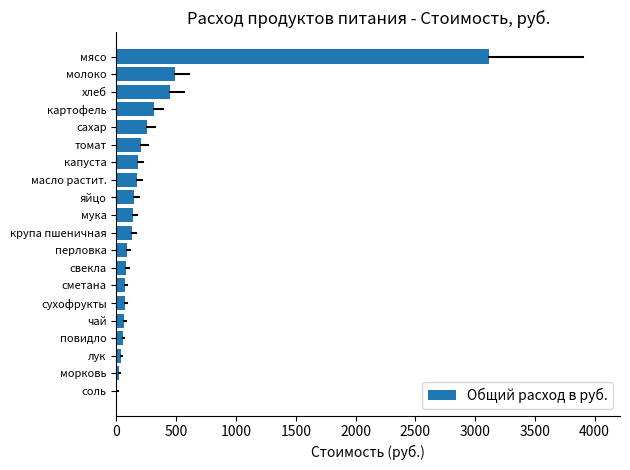

Approximately how many times larger is the value at мясо compared to перловка?

34.3